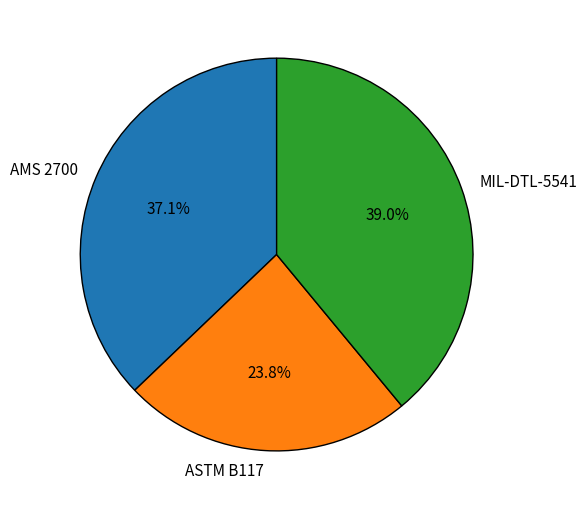

To the nearest percent, what percentage of the pie is MIL-DTL-5541?

39%